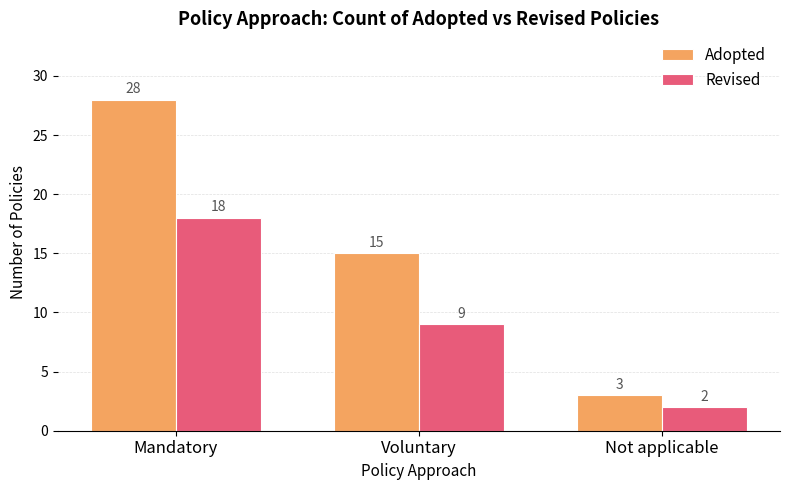

Where is Revised nearest to the value 10?

Voluntary